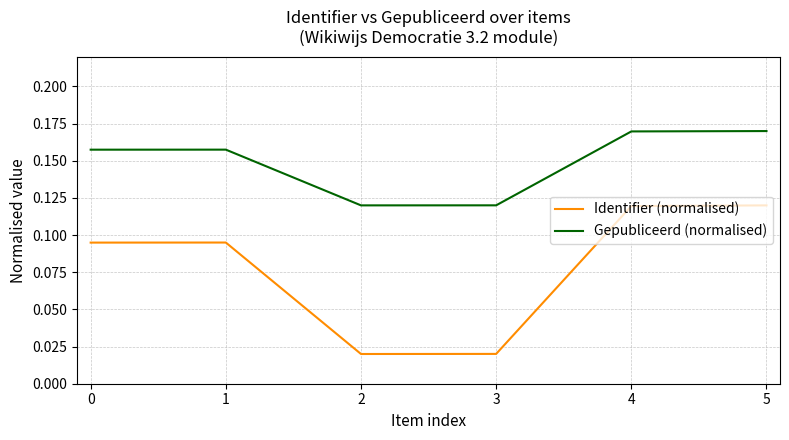

True or false: Gepubliceerd (normalised) and Identifier (normalised) intersect in this chart.

False